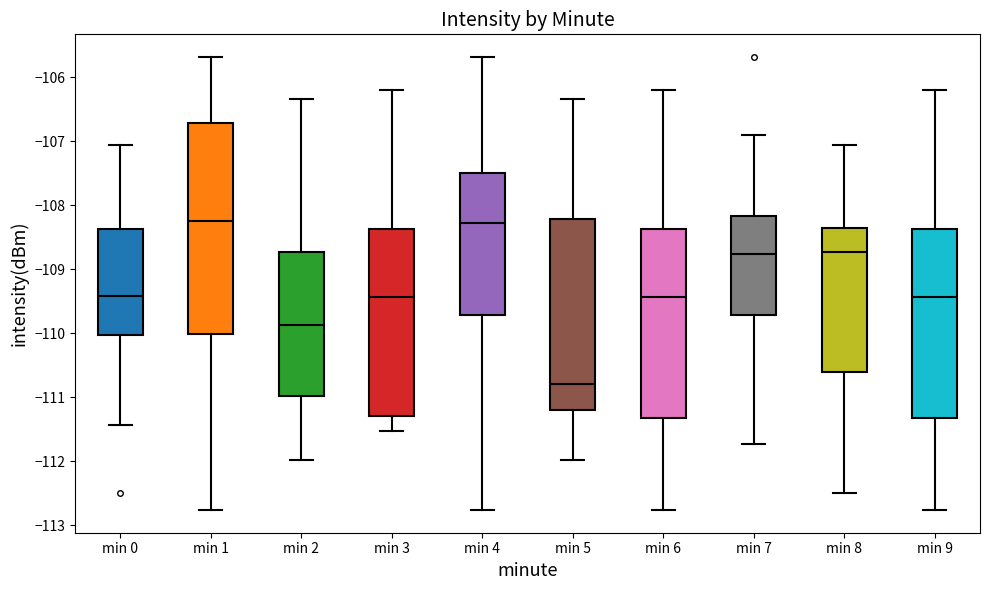

Reading left to right, transcribe this box plot: for each box, give where its median line is, the range the box spans, and where its two whiskers end, as read against the y-axis. The values are not printed on the chart, so give them approximately, as read against the axis.

min 0: median -109.4, box -110.0 to -108.4, whiskers -111.4 to -107.1
min 1: median -108.2, box -110.0 to -106.7, whiskers -112.8 to -105.7
min 2: median -109.9, box -111.0 to -108.7, whiskers -112.0 to -106.3
min 3: median -109.4, box -111.3 to -108.4, whiskers -111.5 to -106.2
min 4: median -108.3, box -109.7 to -107.5, whiskers -112.8 to -105.7
min 5: median -110.8, box -111.2 to -108.2, whiskers -112.0 to -106.3
min 6: median -109.4, box -111.3 to -108.4, whiskers -112.8 to -106.2
min 7: median -108.8, box -109.7 to -108.2, whiskers -111.7 to -106.9
min 8: median -108.7, box -110.6 to -108.3, whiskers -112.5 to -107.1
min 9: median -109.4, box -111.3 to -108.4, whiskers -112.8 to -106.2